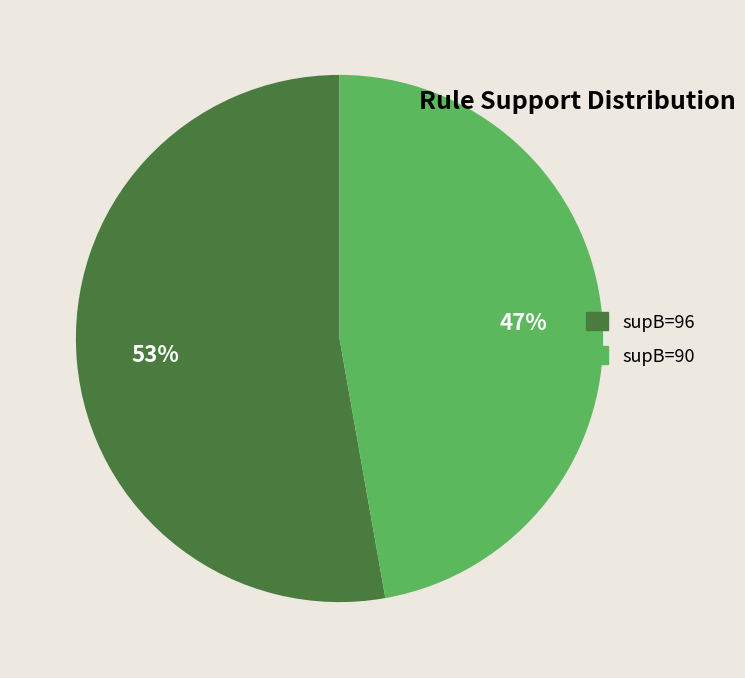

Do supB=90 and supB=96 together represent more than half of the pie?

Yes